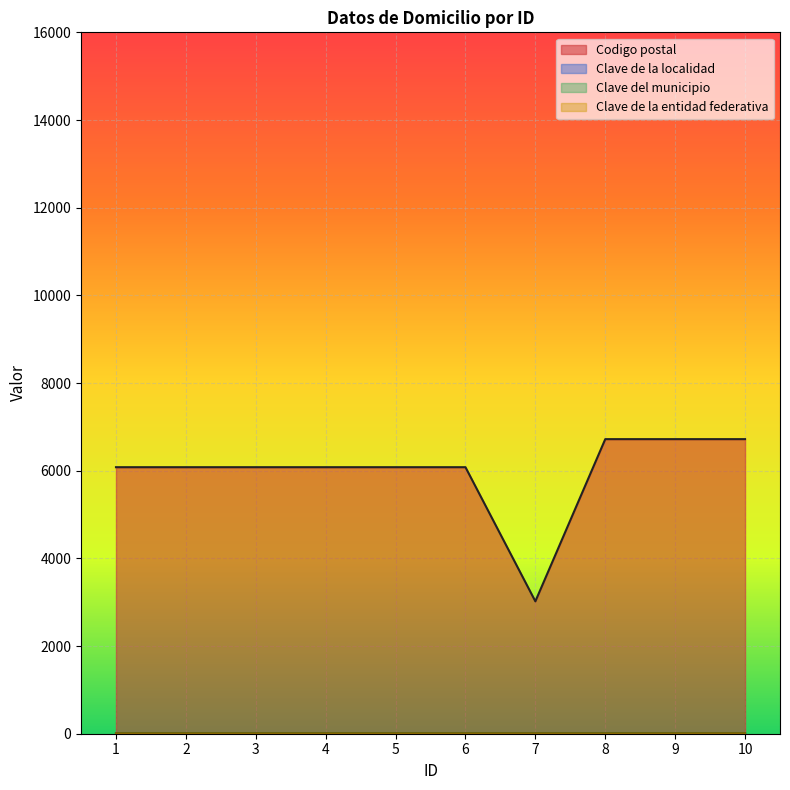

What is the difference between the maximum and minimum values in the Codigo postal series?

3700